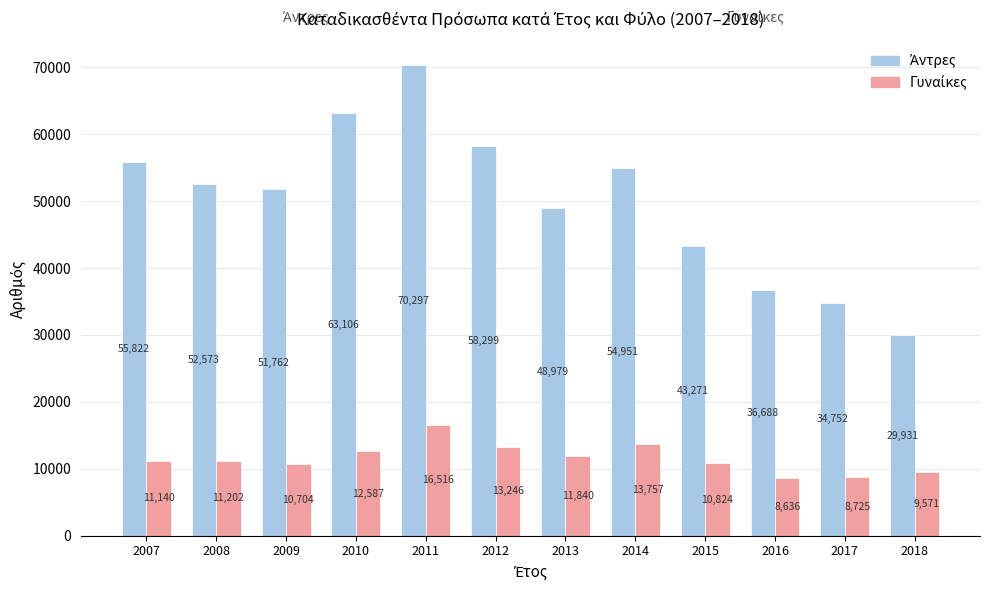

What is the spread (max minus min) of values at 2009?

41058